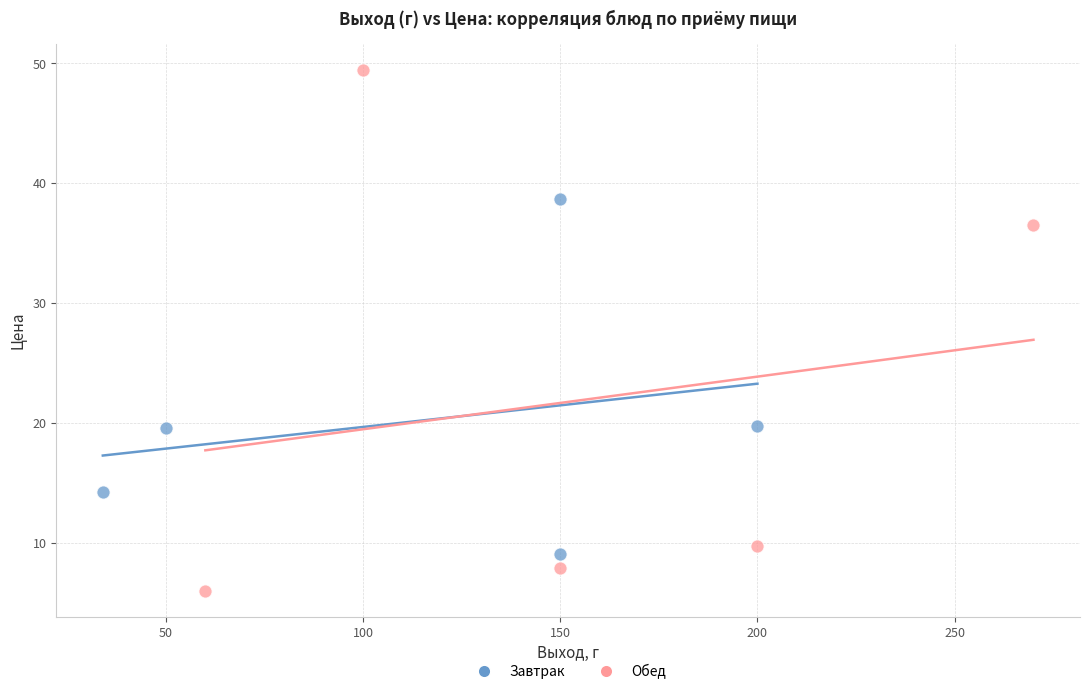

Which series contains the lowest Y value?

Обед